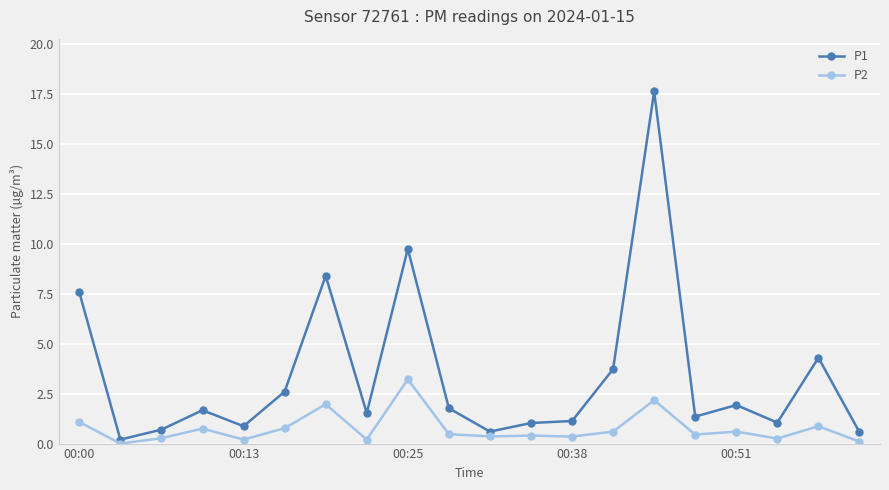

What is the average value of the P1 series?

3.4